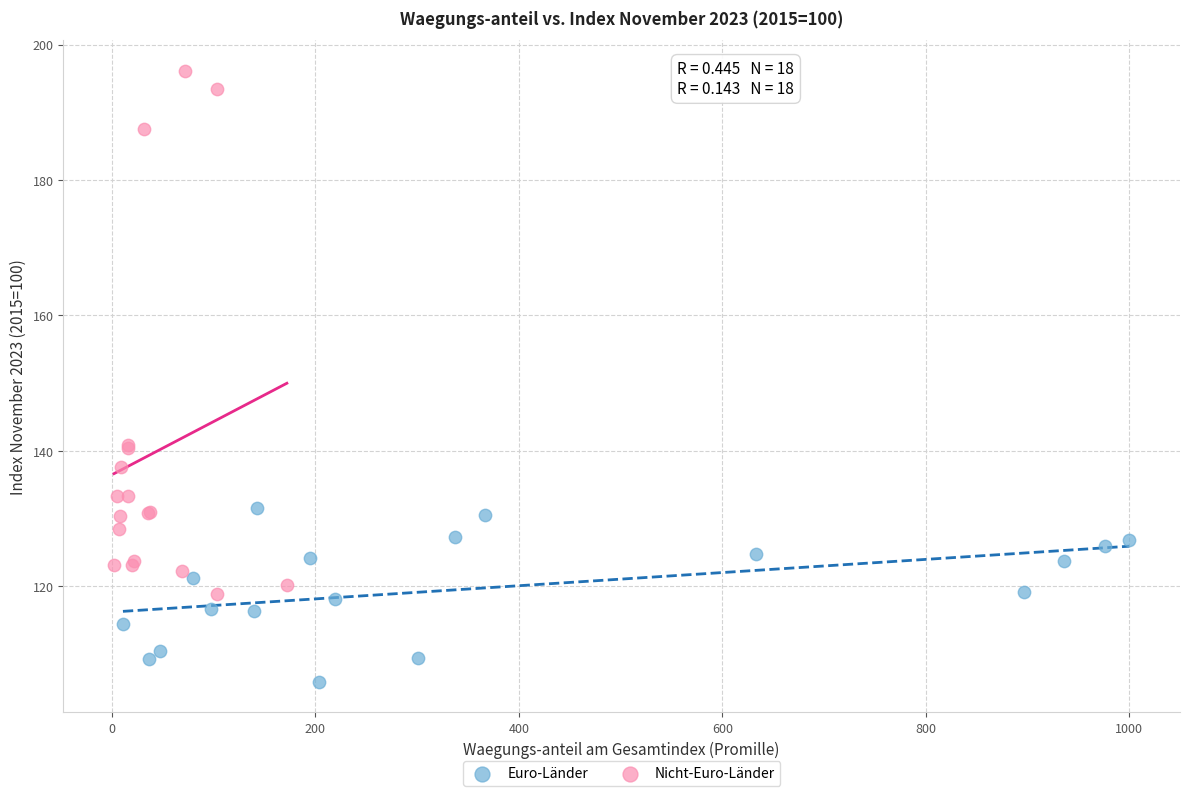

Which series contains the highest Y value?

Nicht-Euro-Länder